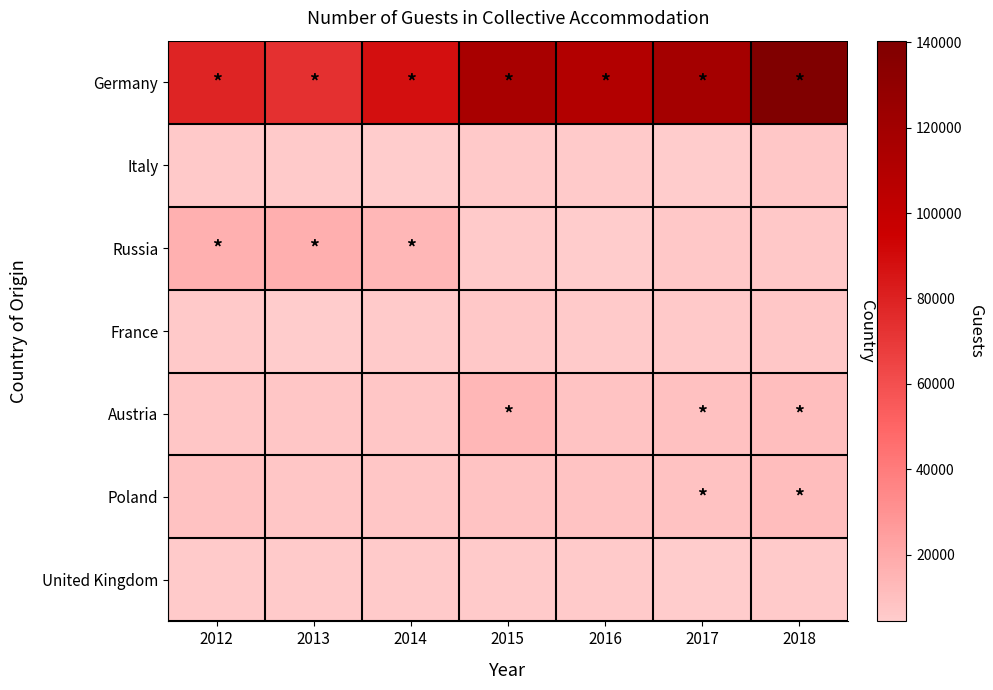

How many values in the United Kingdom series exceed 5182?

3